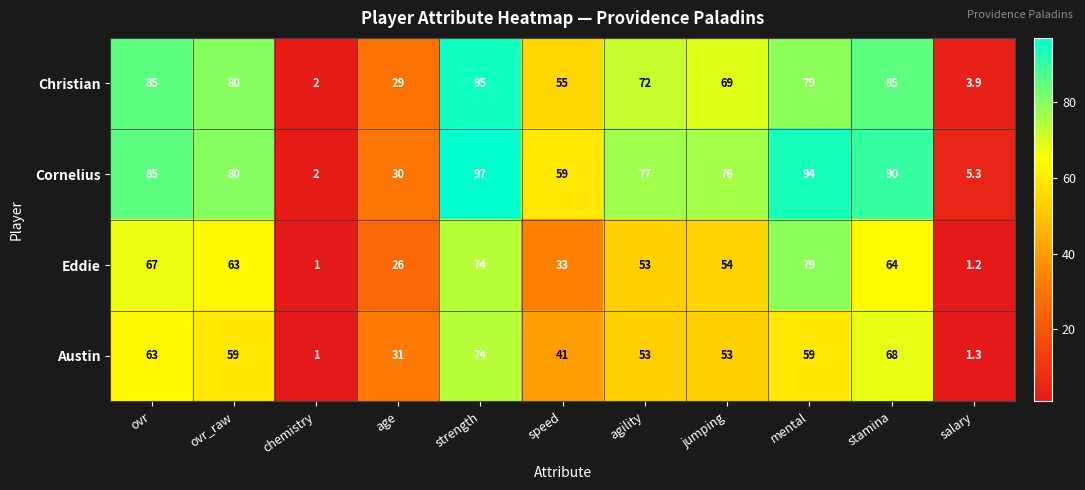

How many categories are shown in the chart?

11